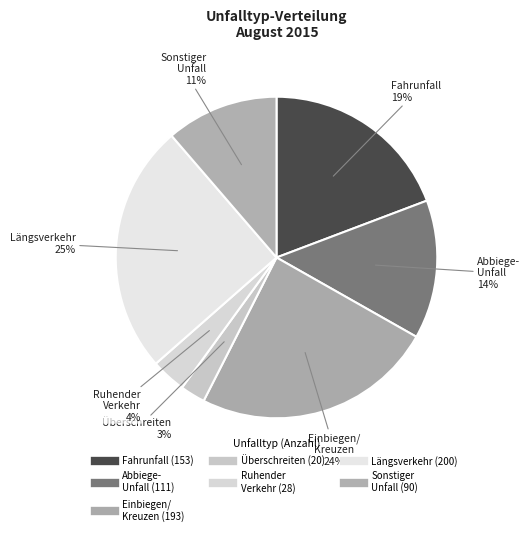

How many slices are in this pie chart?

7